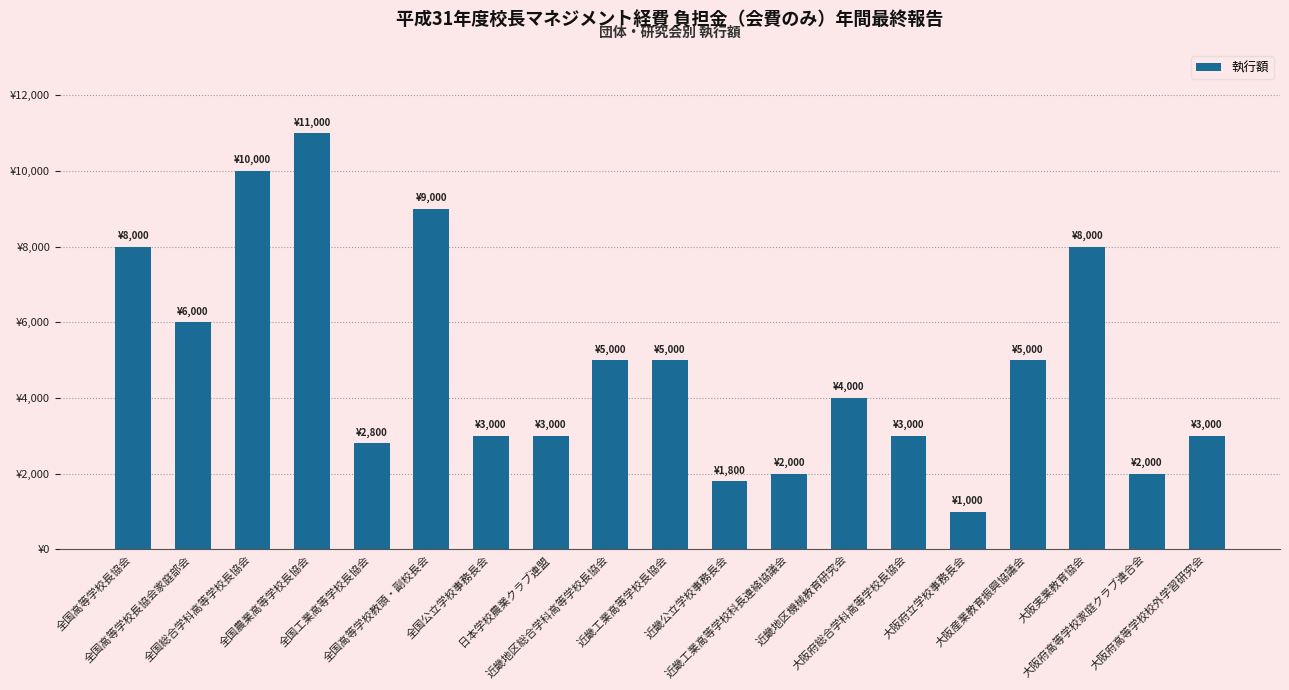

Does the chart contain any negative values?

No